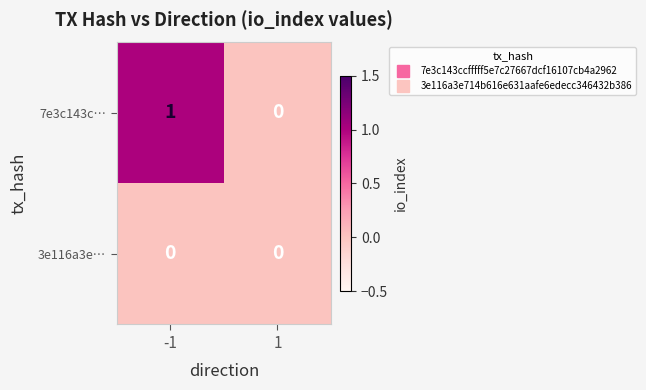

What is the total value across all series at -1?

1